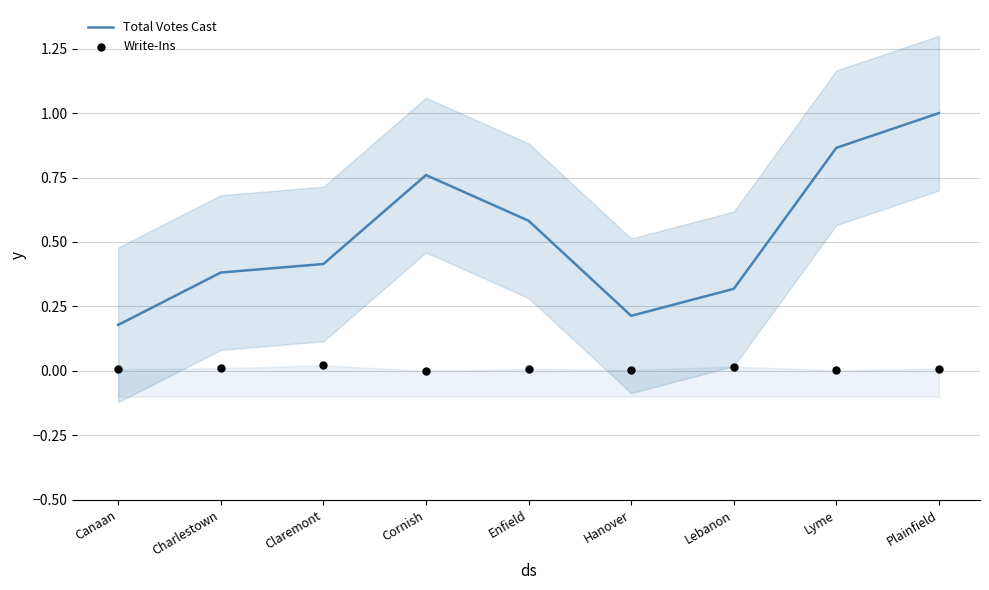

Which series reaches the maximum Y coordinate?

Total Votes Cast